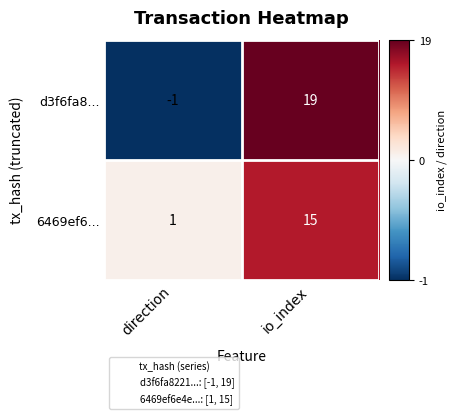

At direction, list the series in order from largest to smallest.

6469ef6..., d3f6fa8...